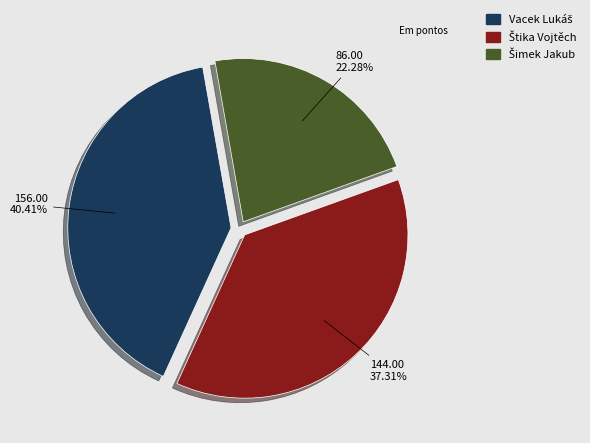

Is there any slice that represents more than half of the pie?

No